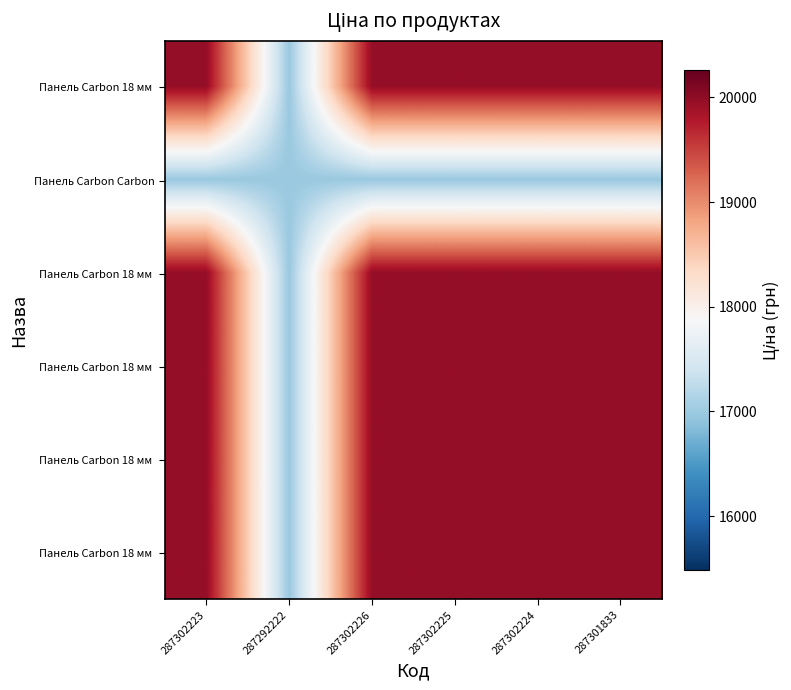

What is the total value across all series at 287302223?

116797.2